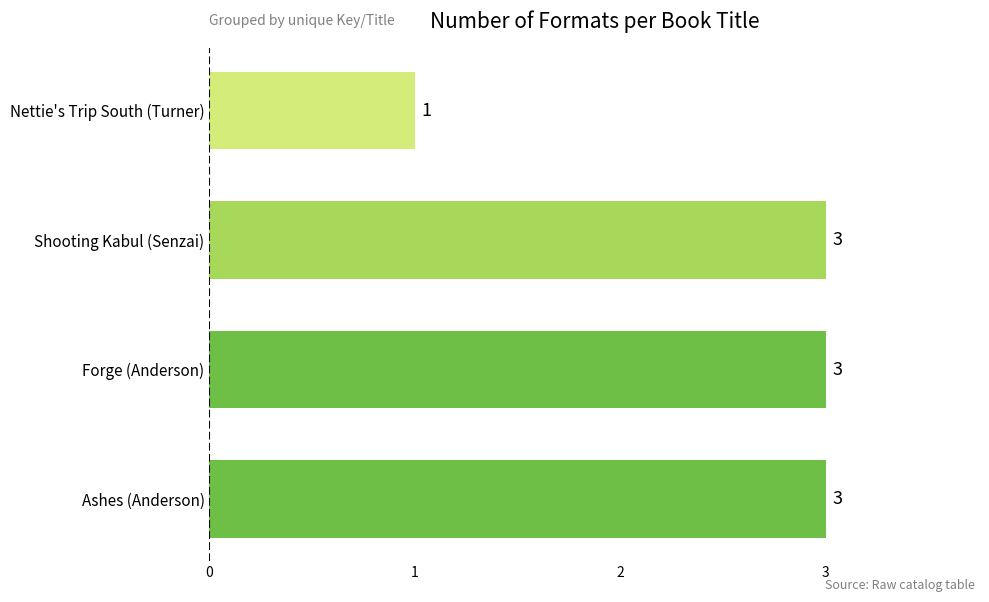

What is the ratio of the value at Nettie's Trip South (Turner) to the value at Shooting Kabul (Senzai)?

0.3